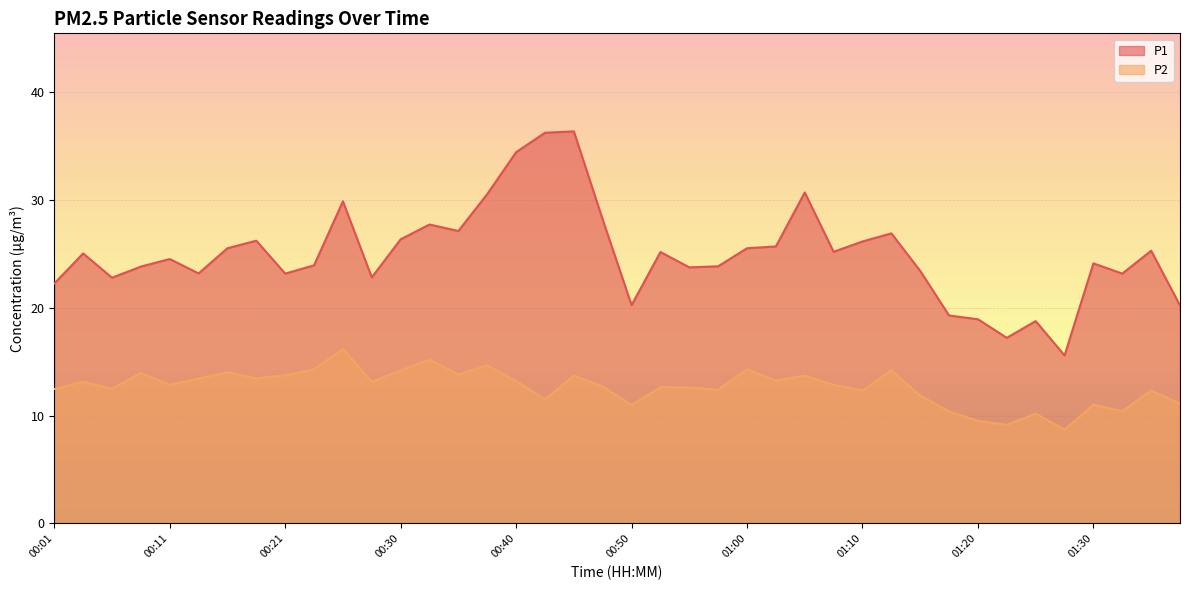

Reading right to left, extract all data points from this chart.

P1: 01:38=20.2	01:35=25.3	01:33=23.1	01:30=24.1	01:28=15.6	01:25=18.8	01:23=17.2	01:20=18.9	01:18=19.3	01:15=23.4	01:13=26.9	01:10=26.1	01:08=25.2	01:05=30.7	01:03=25.7	01:00=25.5	00:58=23.8	00:55=23.7	00:53=25.1	00:50=20.2	00:48=28.1	00:45=36.3	00:43=36.2	00:40=34.4	00:38=30.5	00:35=27.1	00:33=27.7	00:30=26.3	00:28=22.8	00:26=29.9	00:23=23.9	00:21=23.1	00:18=26.2	00:16=25.5	00:13=23.2	00:11=24.5	00:08=23.8	00:06=22.8	00:03=25.0	00:01=22.2
P2: 01:38=11.1	01:35=12.3	01:33=10.4	01:30=11.0	01:28=8.7	01:25=10.2	01:23=9.1	01:20=9.5	01:18=10.4	01:15=11.8	01:13=14.2	01:10=12.3	01:08=12.8	01:05=13.7	01:03=13.2	01:00=14.3	00:58=12.4	00:55=12.6	00:53=12.6	00:50=11.0	00:48=12.7	00:45=13.7	00:43=11.5	00:40=13.2	00:38=14.7	00:35=13.8	00:33=15.2	00:30=14.2	00:28=13.1	00:26=16.2	00:23=14.3	00:21=13.7	00:18=13.4	00:16=14.0	00:13=13.4	00:11=12.8	00:08=13.9	00:06=12.5	00:03=13.1	00:01=12.4